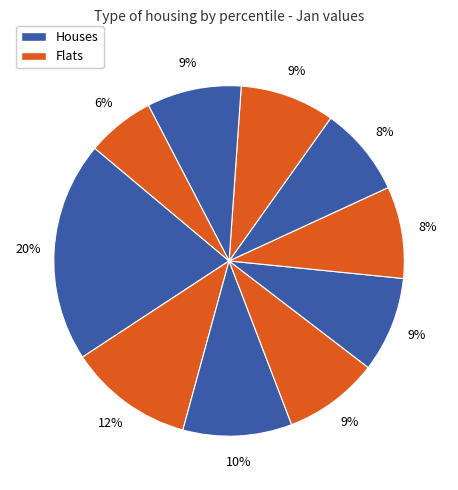

Count the number of slices in the pie.

10